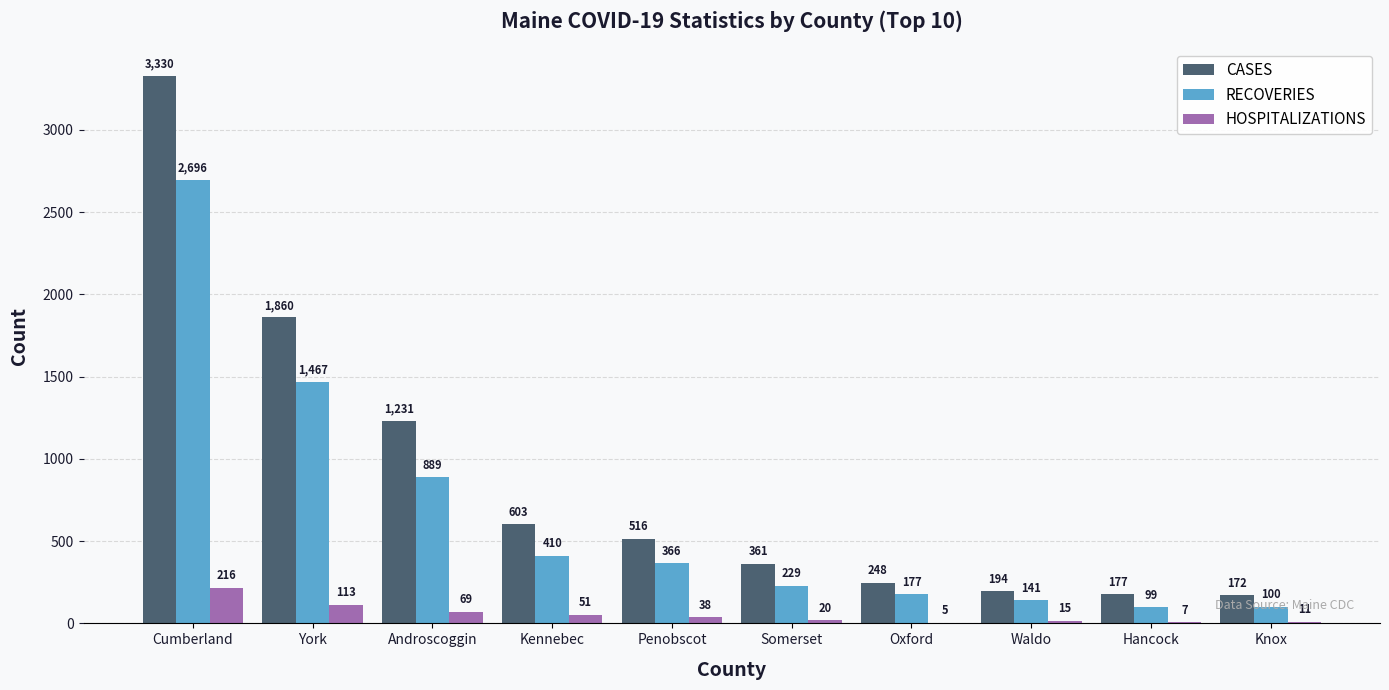

Is the value of HOSPITALIZATIONS at Waldo greater than the value of RECOVERIES at Knox?

No